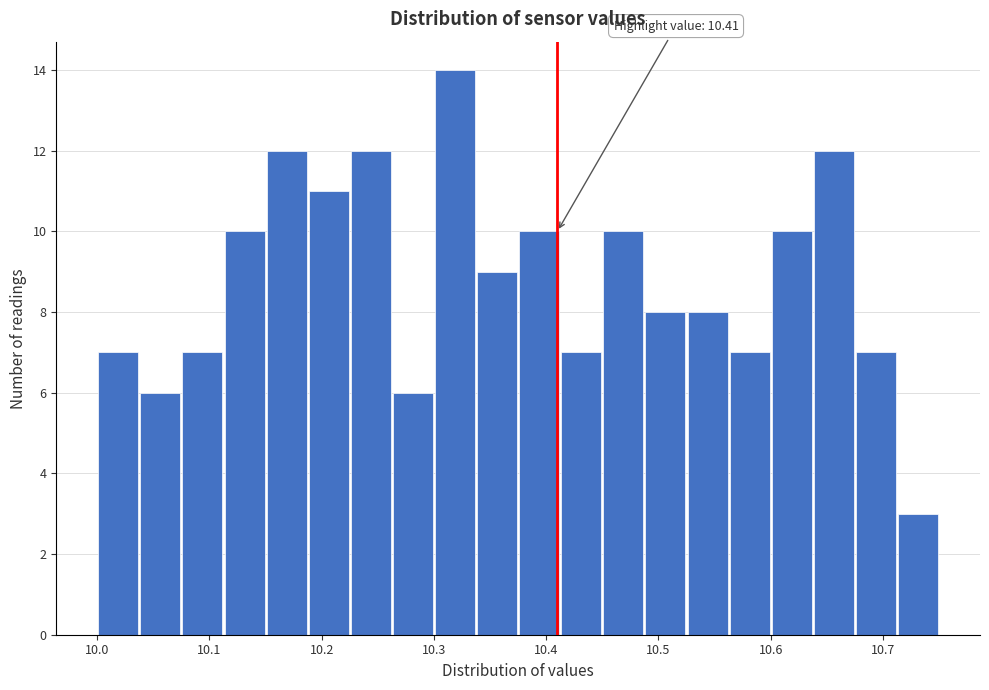

Read against the x-axis, roughly where is the centre of the tallest bar?

10.32